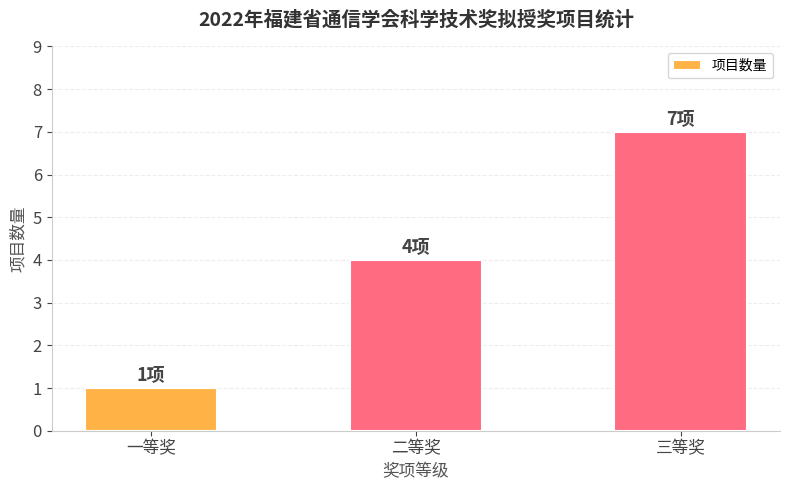

What is the change in value from 一等奖 to 二等奖?

+3